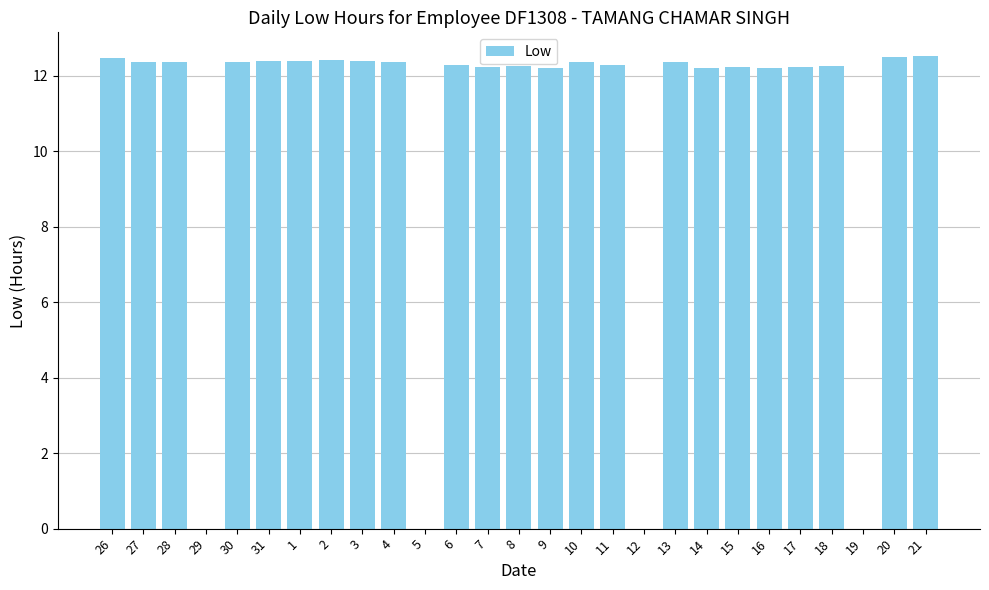

The value at 8 is 19.9. True or false?

False